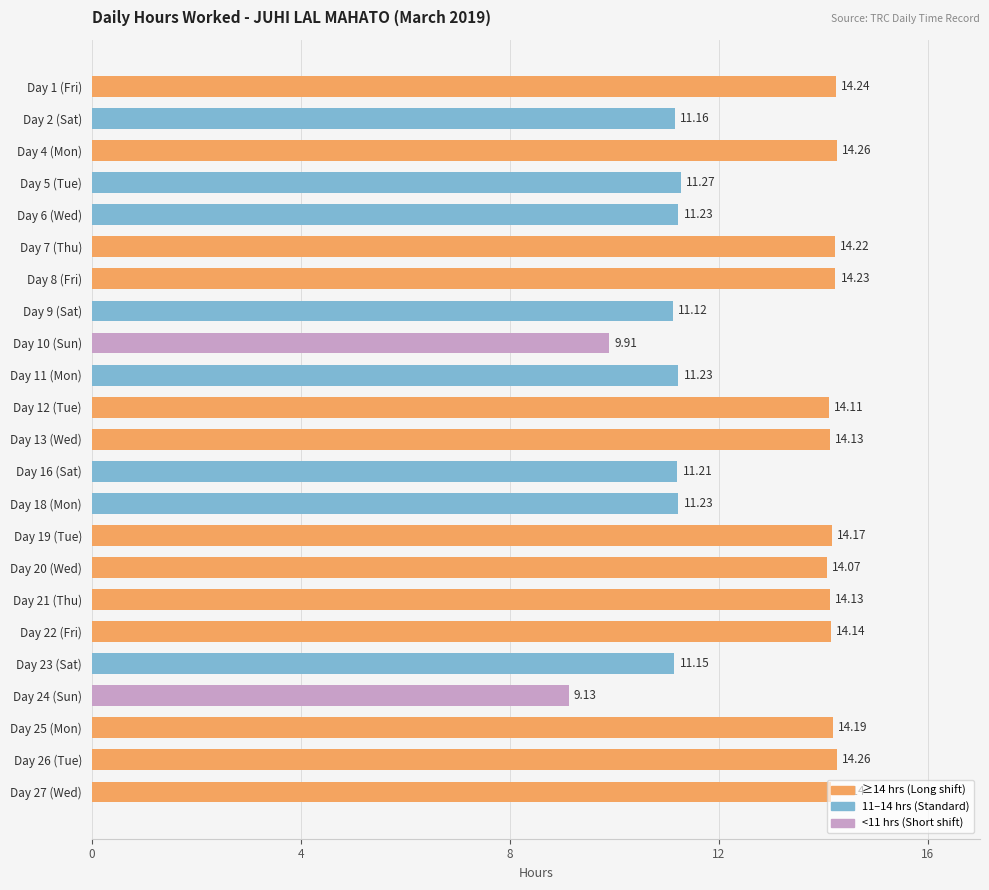

What is the smallest value displayed?

9.1